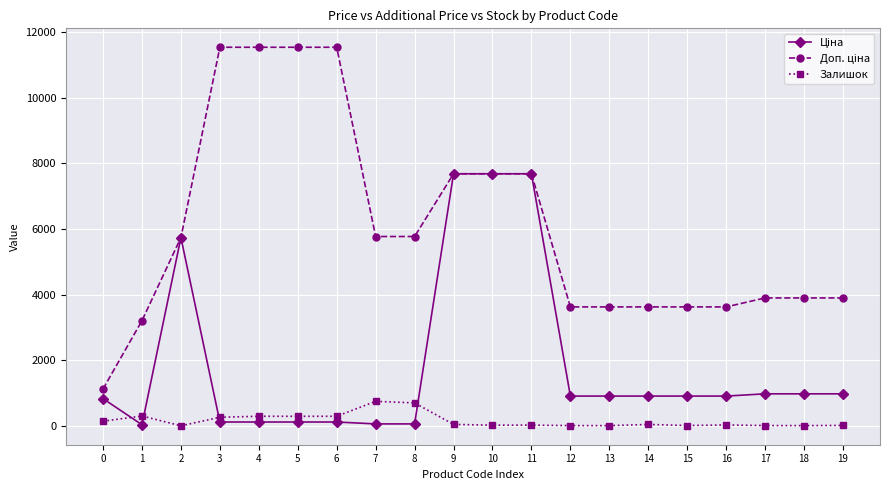

At which category does Залишок reach its first local valley?

2